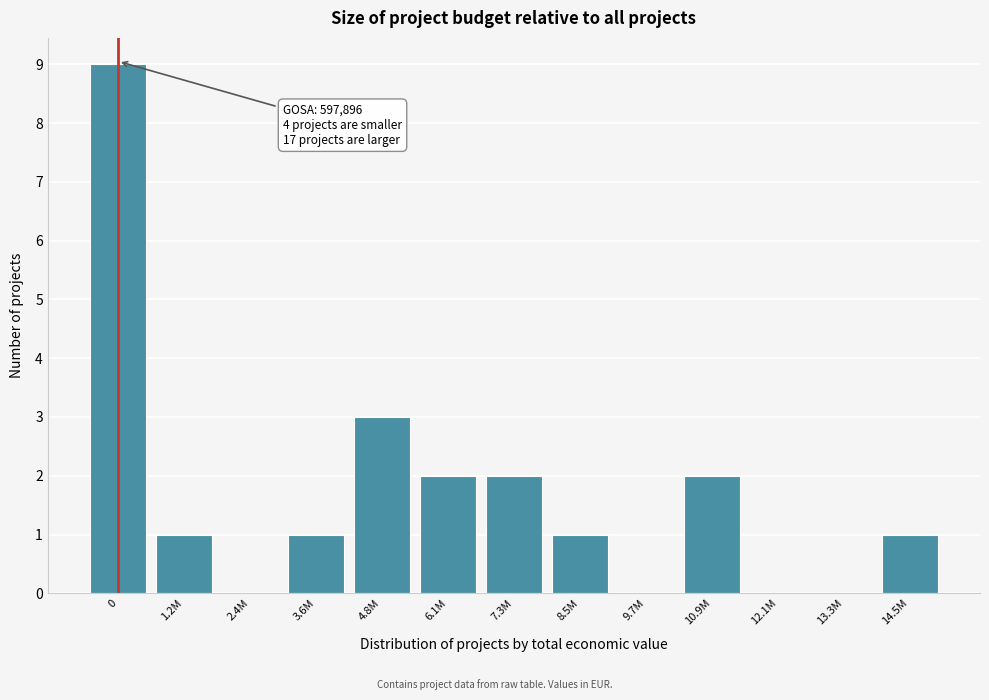

Reading left to right, what are all the values shown in this chart?

0=9	1.2M=1	2.4M=0	3.6M=1	4.8M=3	6.1M=2	7.3M=2	8.5M=1	9.7M=0	10.9M=2	12.1M=0	13.3M=0	14.5M=1